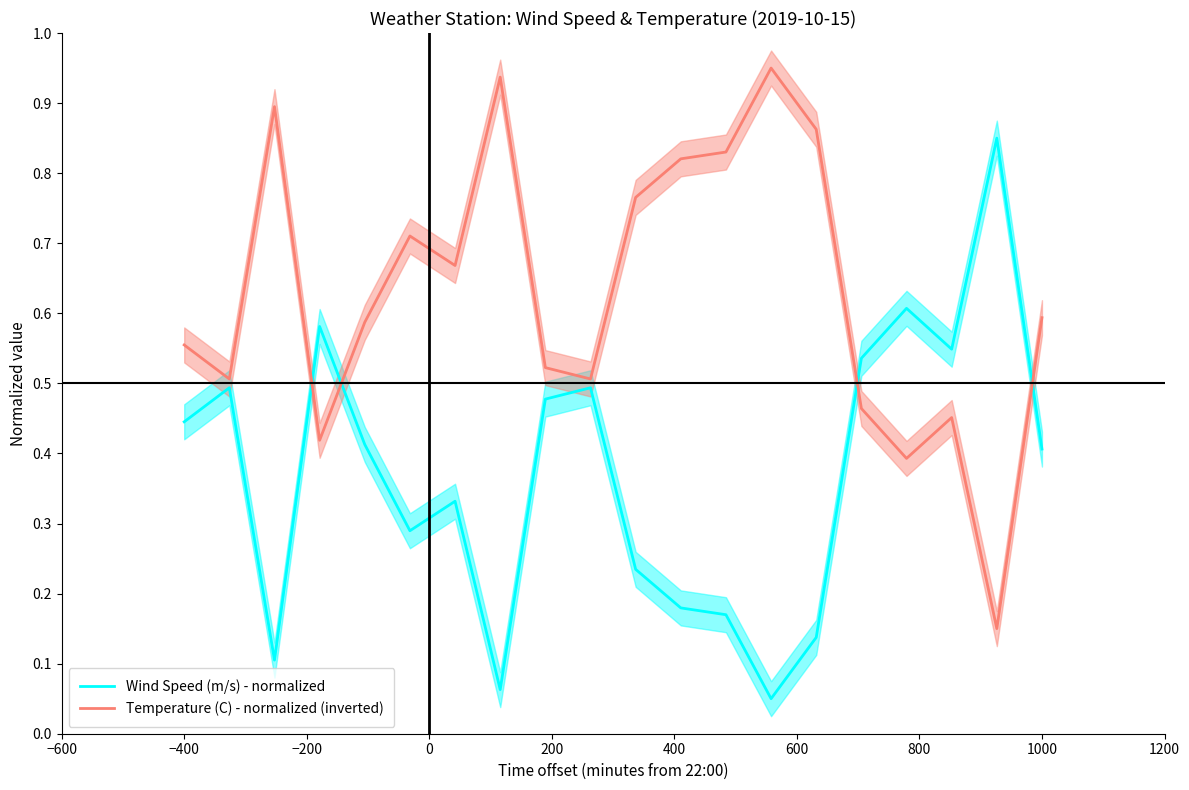

Is this an area chart (filled region under the line)?

No